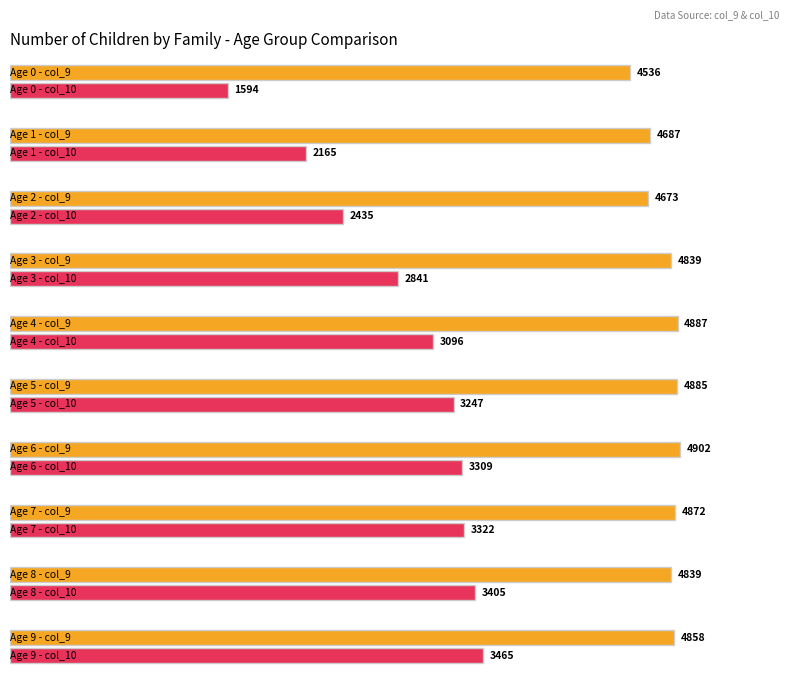

Is it true that col_9 equals 7339 at 8?

False